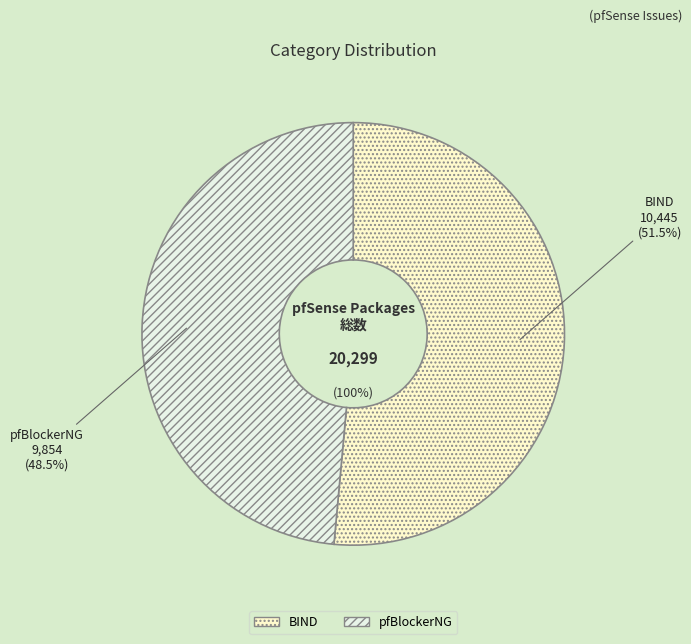

To the nearest percent, what portion does BIND represent?

51%